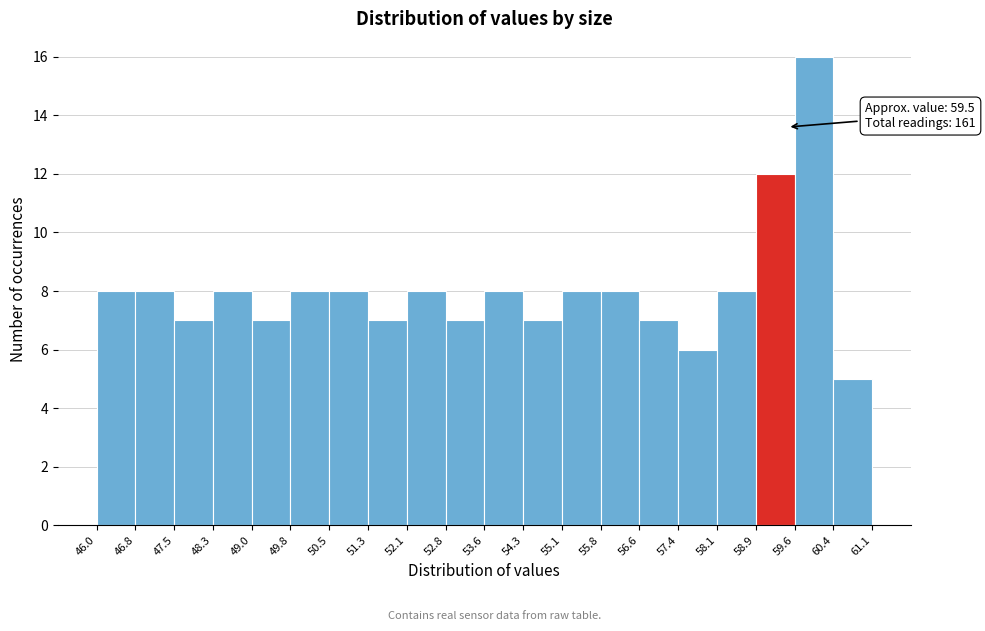

Which range on the x-axis has the tallest bar?

59.6 to 60.4